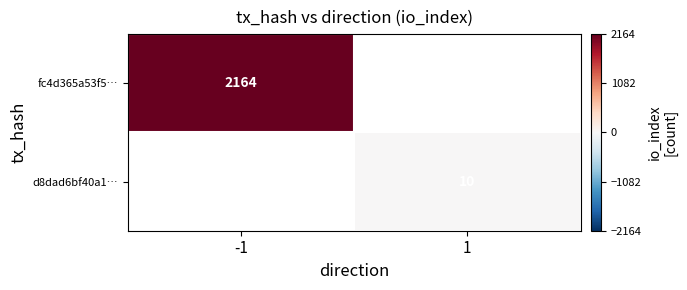

Is the value of fc4d365a53f5… at -1 greater than the value of d8dad6bf40a1… at 1?

Yes